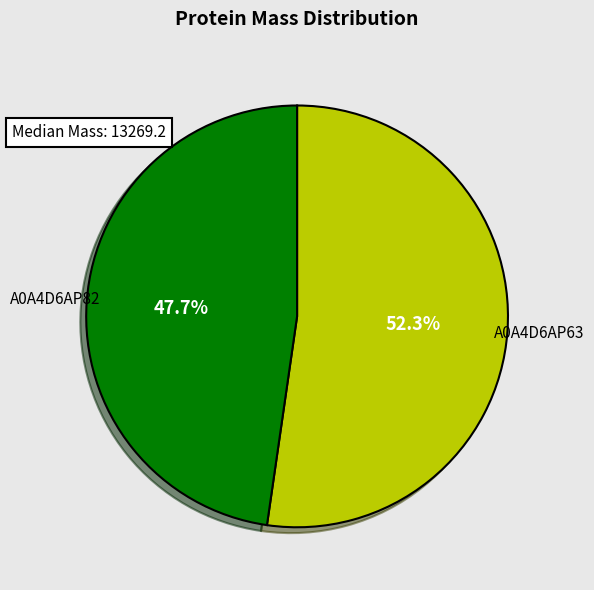

How many slices are in this pie chart?

2